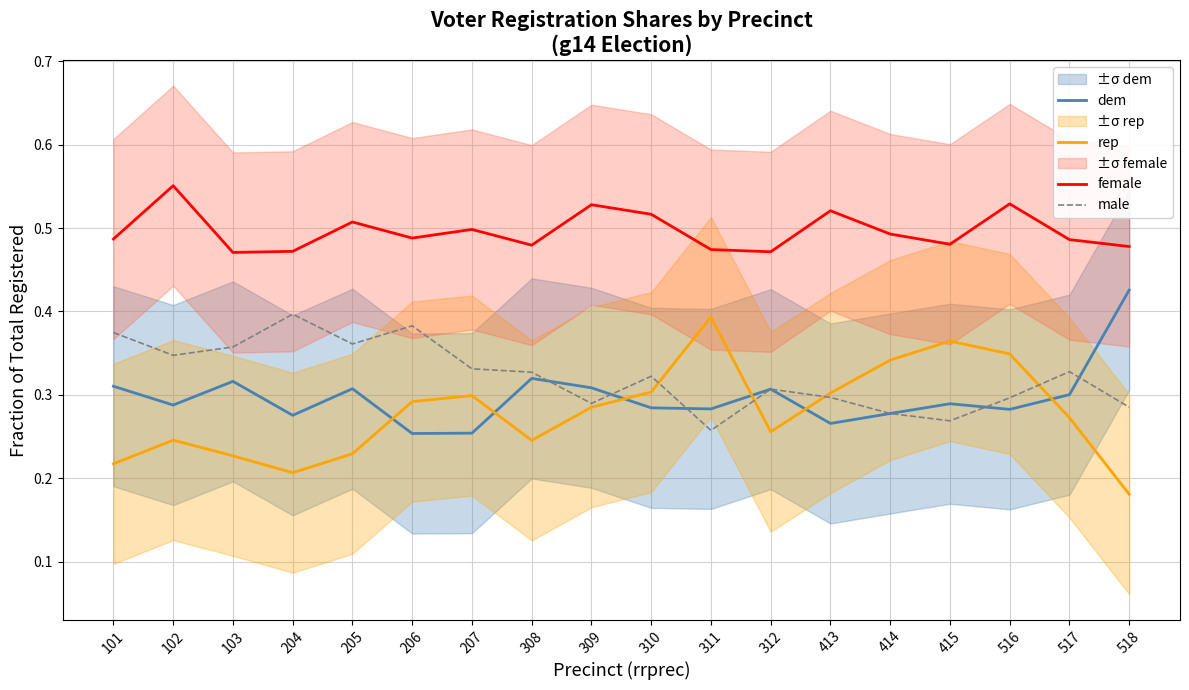

How many categories are shown in the chart?

18